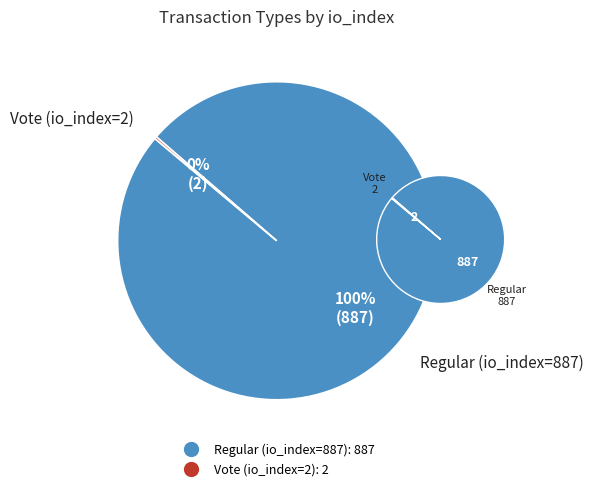

Between Vote (io_index=2) and Regular (io_index=887), which is larger?

Regular (io_index=887)